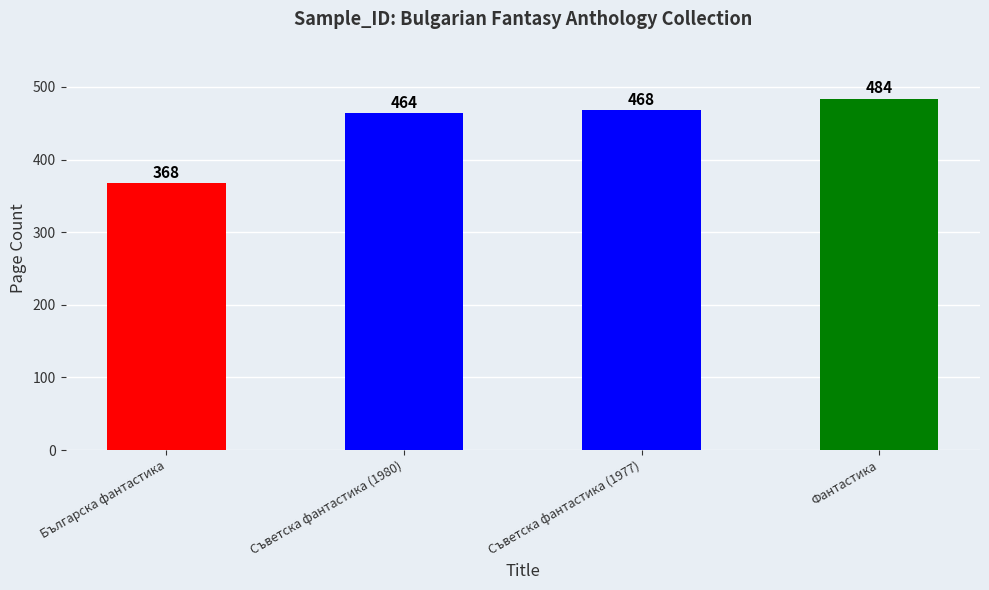

What is the sum of the values at Съветска фантастика (1980) and Съветска фантастика (1977)?

932